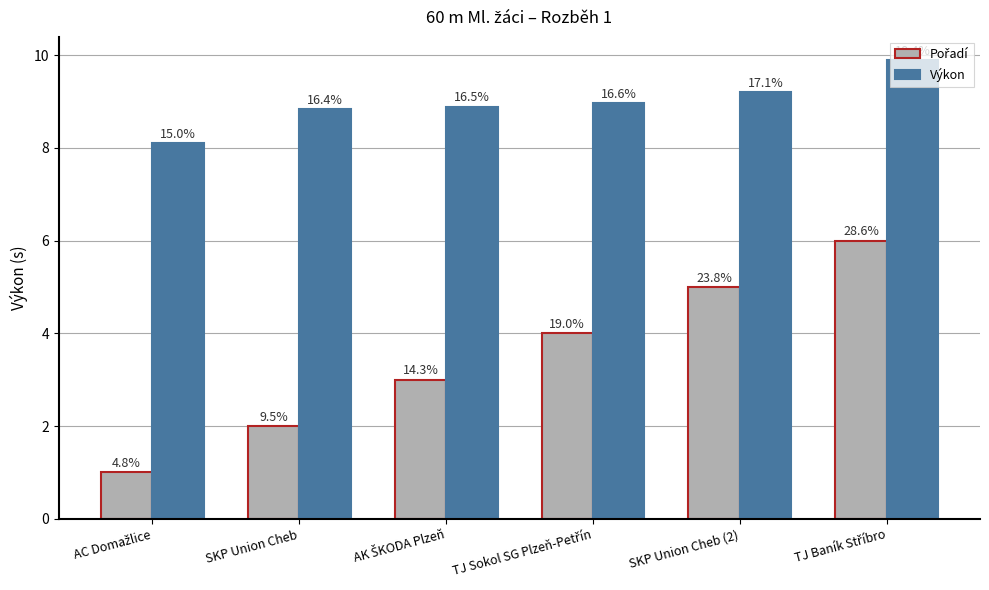

What is the total value across all series at TJ Baník Stříbro?

15.9